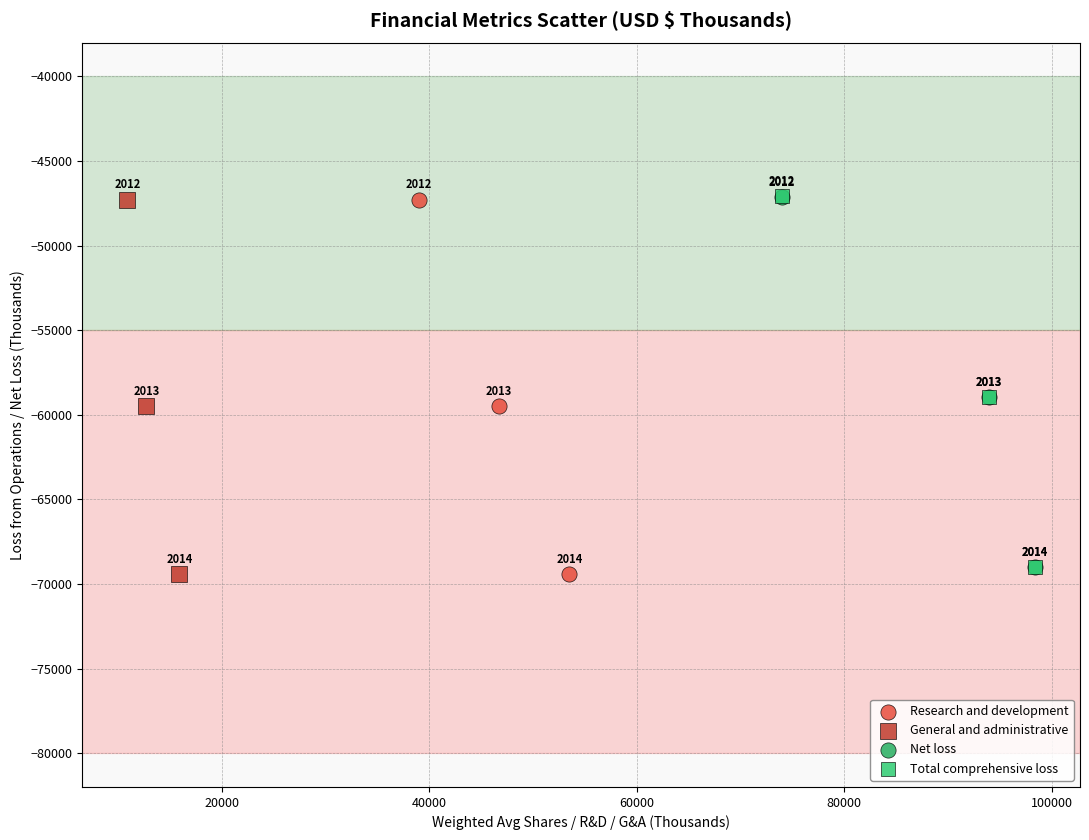

Which series contains the highest Y value?

Total comprehensive loss